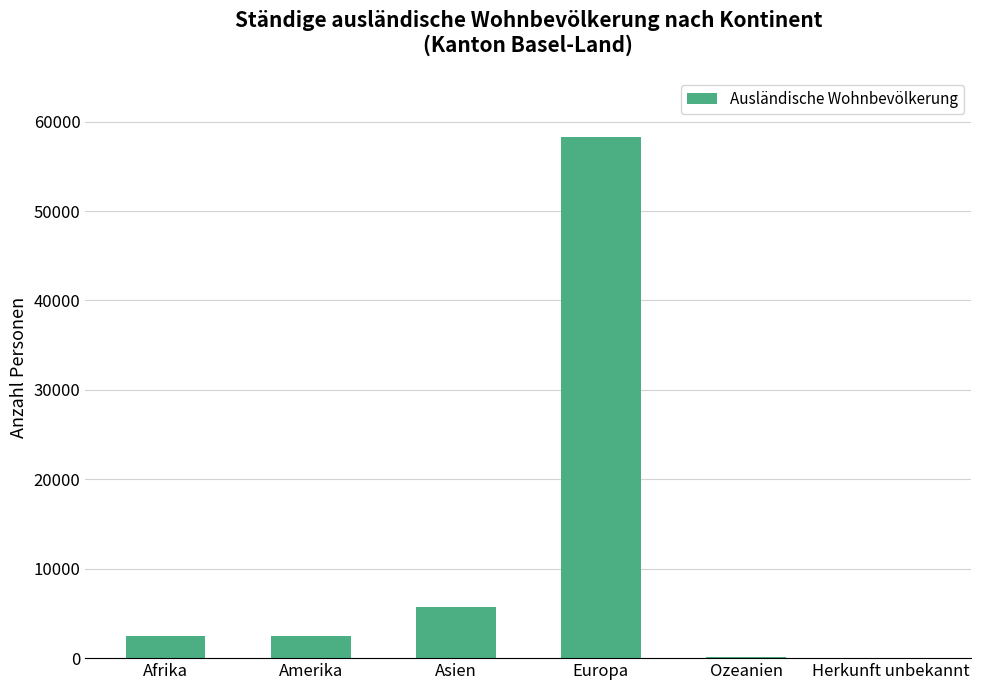

At which category does the chart reach its peak across all series?

Europa